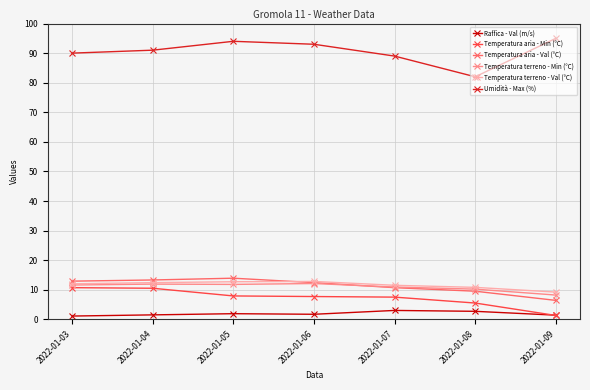

Which series has the largest total across all categories?

Umidità - Max (%)